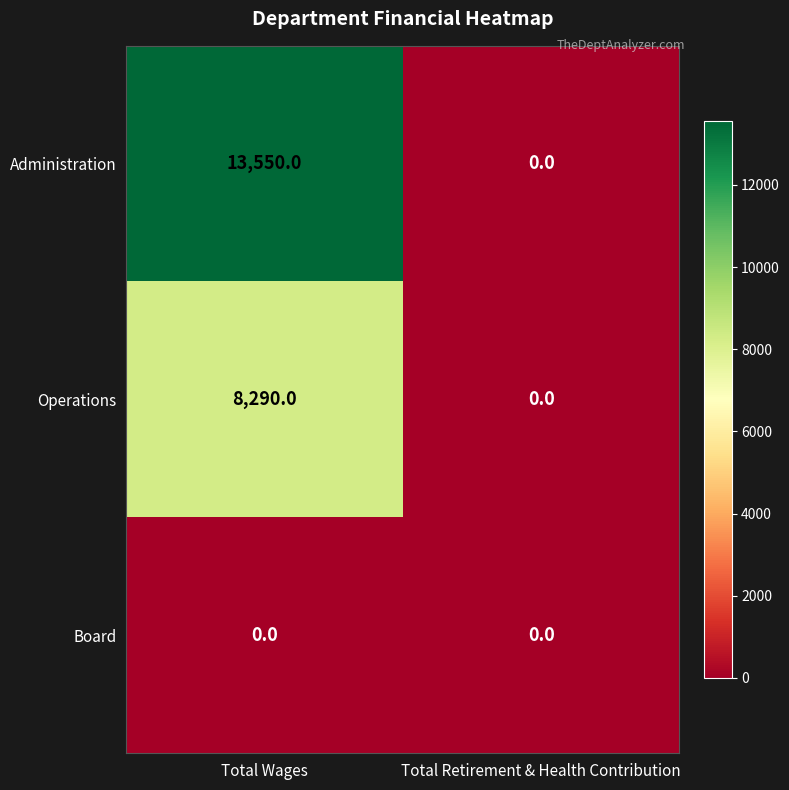

What value does the Operations series have at Total Wages, to the nearest 100?

8300